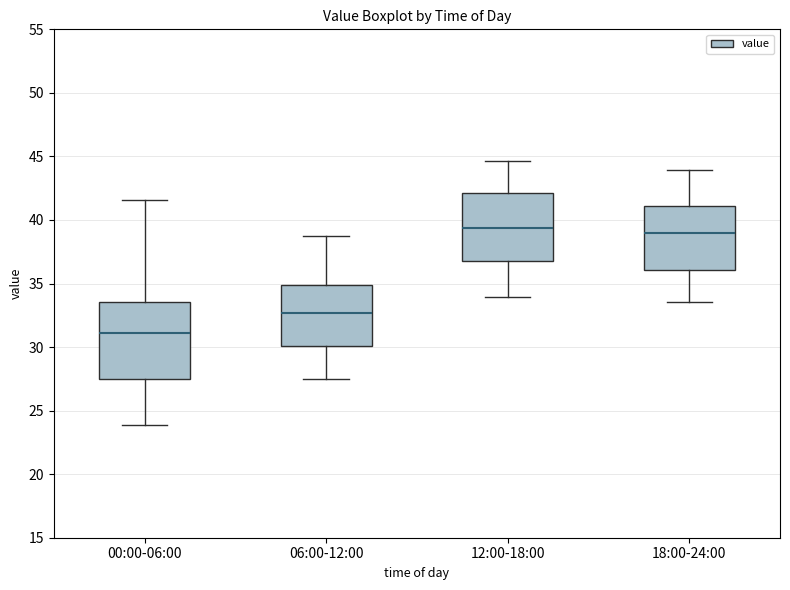

Comparing the boxes themselves (not the whiskers), which one is the tallest?

00:00-06:00